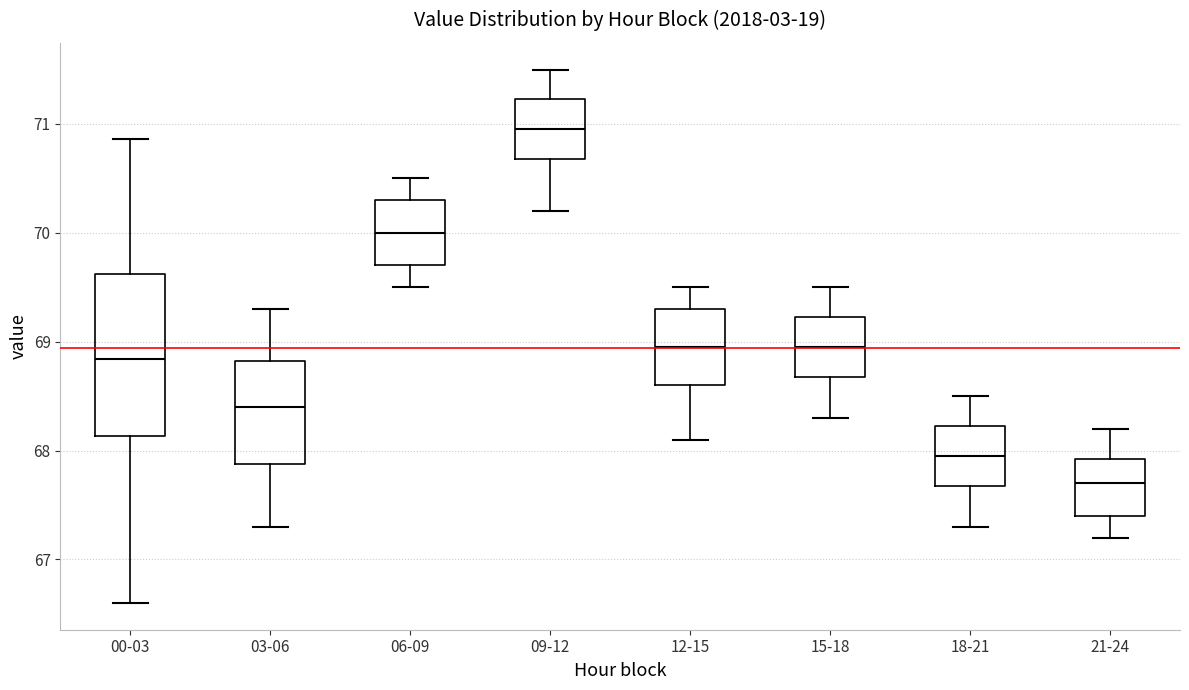

Which box is the tallest, from its lower edge to its upper edge?

00-03